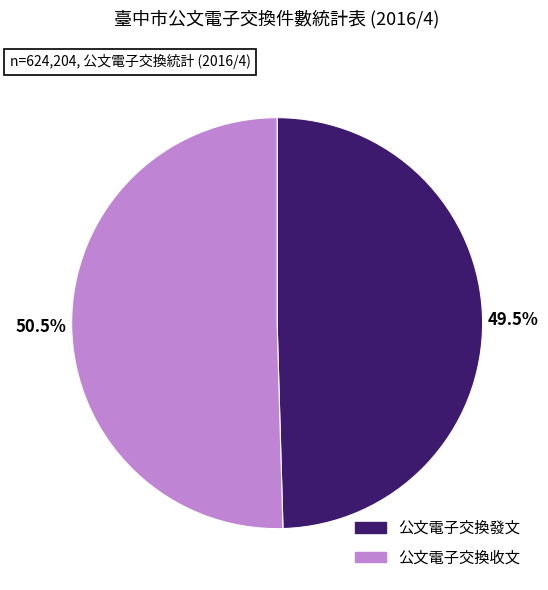

What is the total percentage of 公文電子交換發文 and 公文電子交換收文?

100.0%